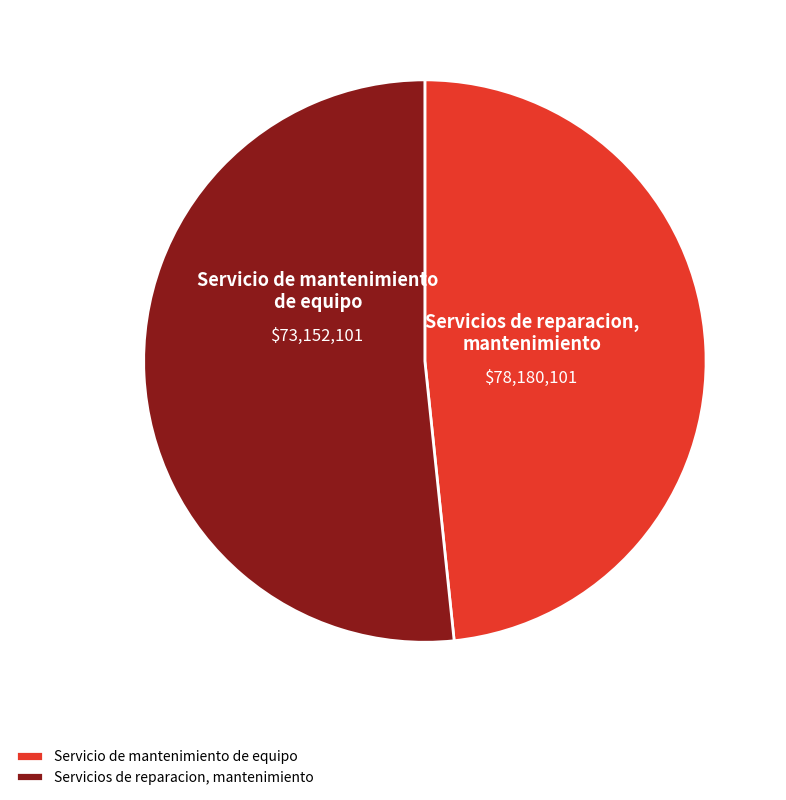

Rank the categories by value from highest to lowest.

Servicios de reparacion,
mantenimiento, Servicio de mantenimiento
de equipo